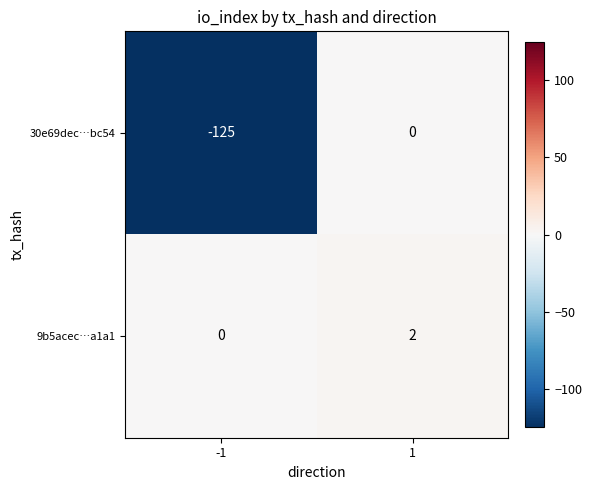

How many distinct data groups are displayed?

2